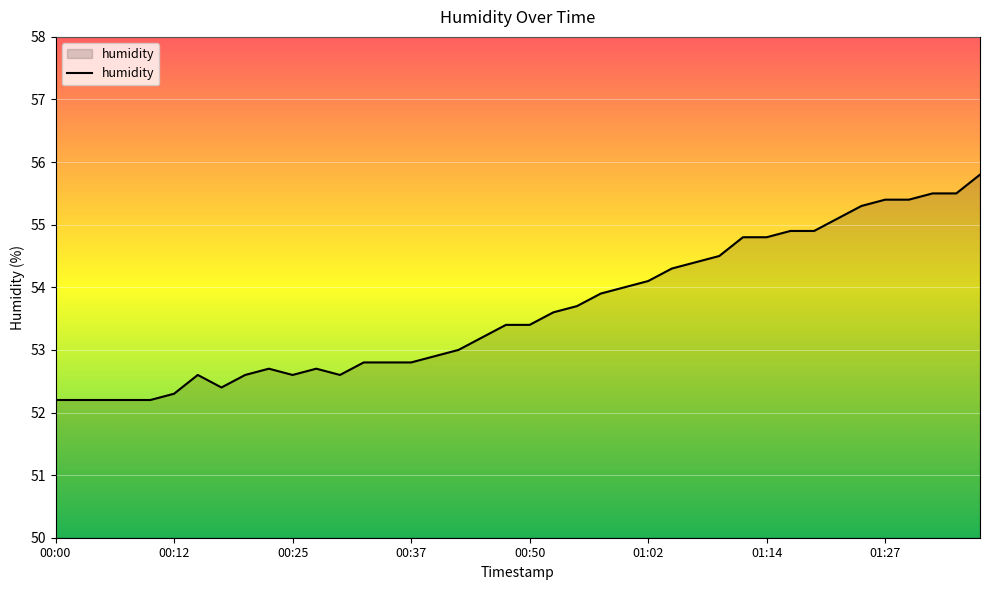

What is the difference between the maximum and minimum values?

3.6